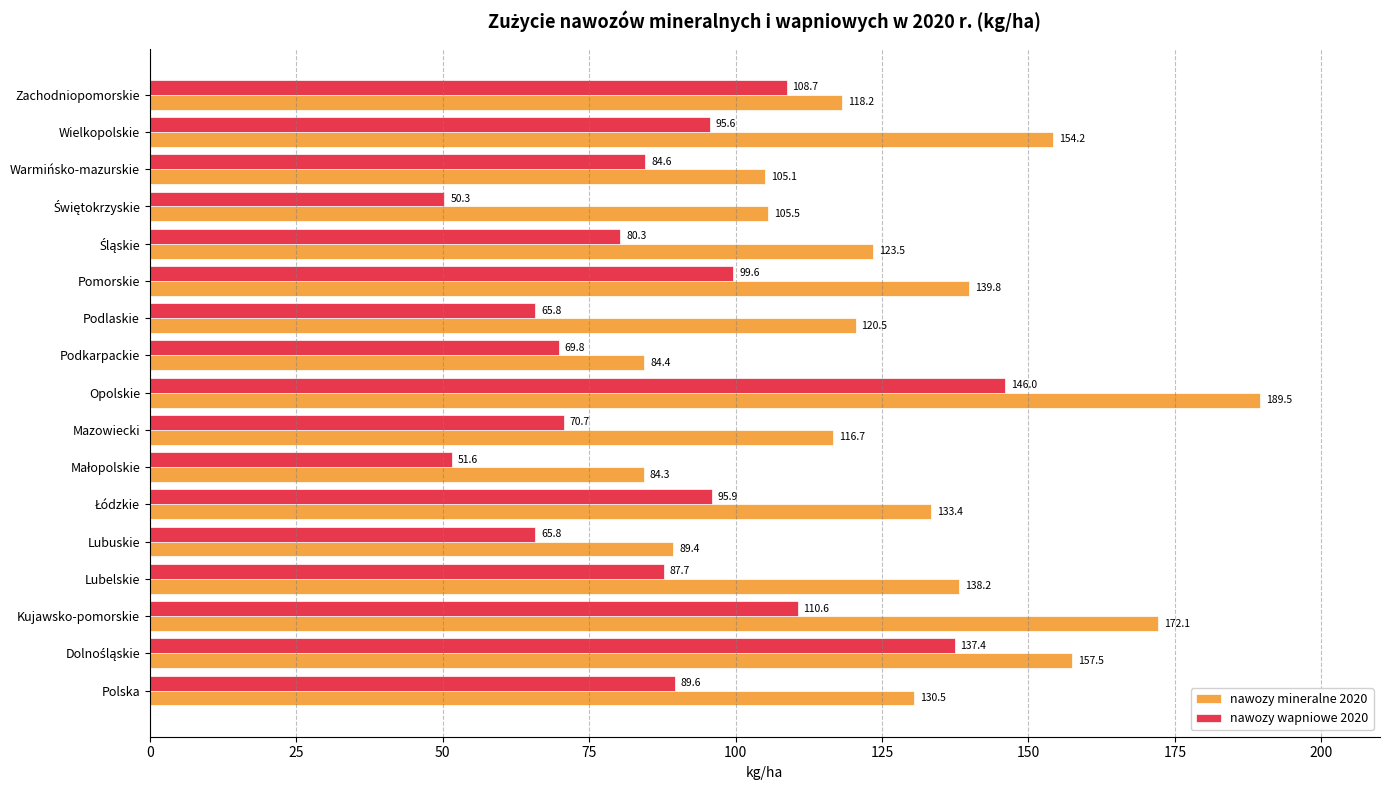

How many values in the nawozy wapniowe 2020 series are below 87?

8